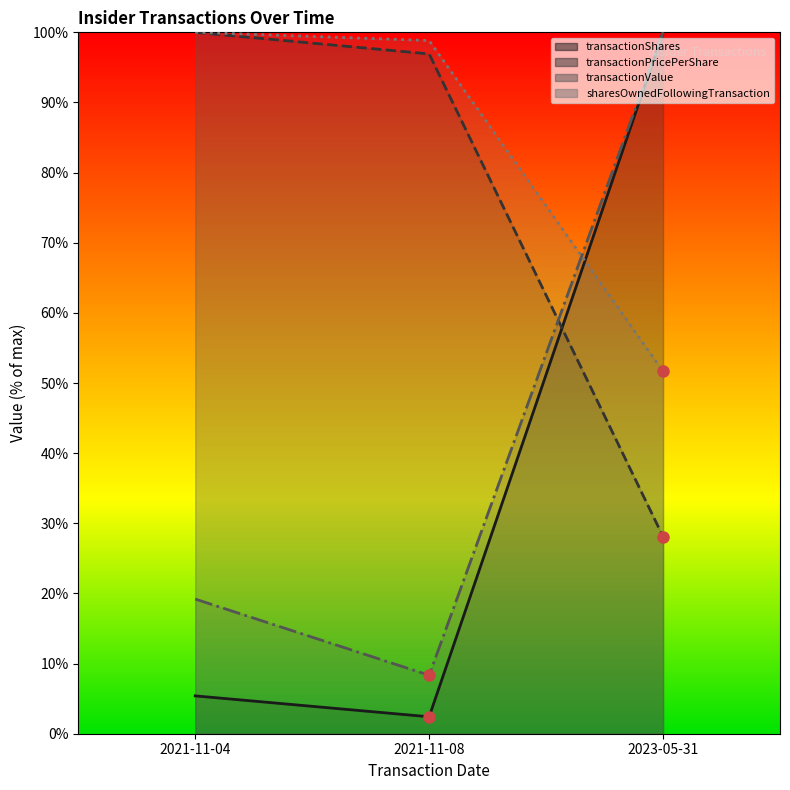

What is the difference between the maximum and second lowest values in the transactionShares series?

94.6